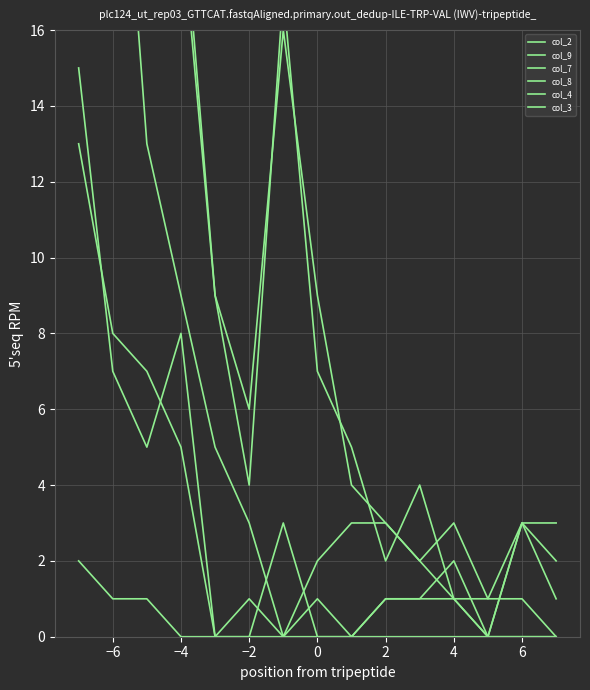

What is the sum of all col_7 values?

266